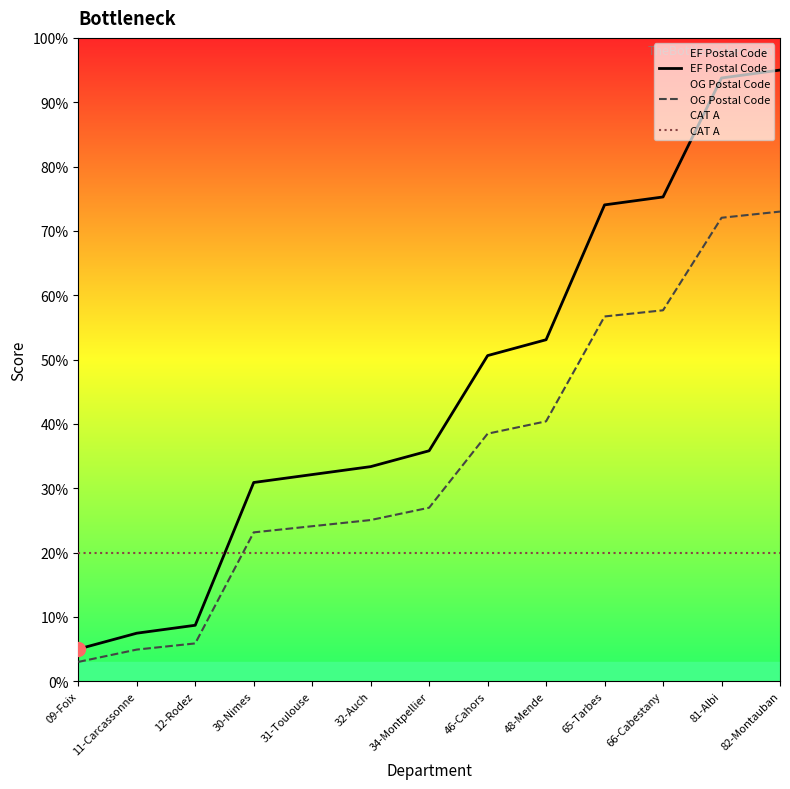

What is the label of the 4th point from the right?

65-Tarbes